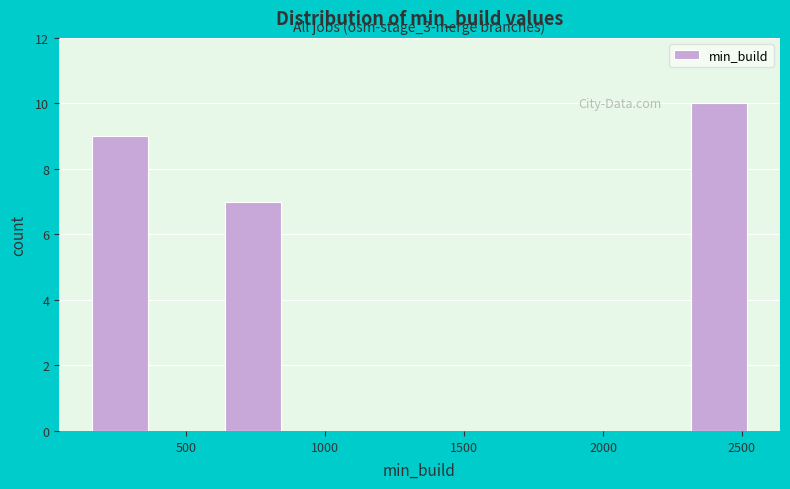

Which range on the x-axis has the tallest bar?

2300 to 2550